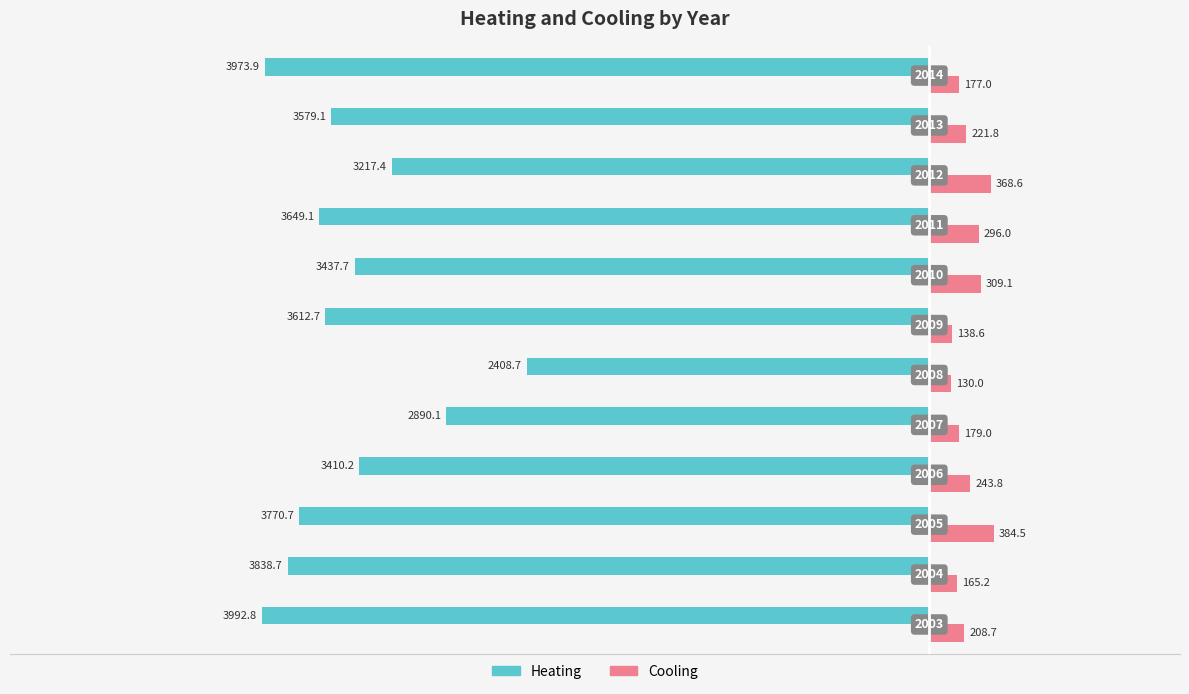

How many data points does each series have?

12